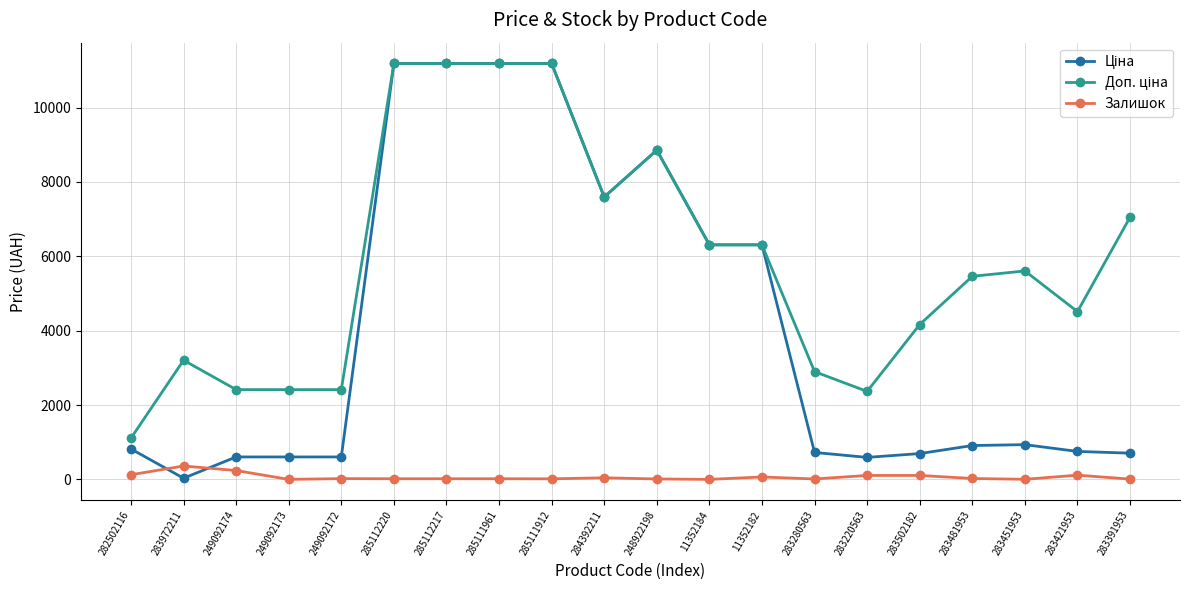

Count the number of data series in this chart.

3